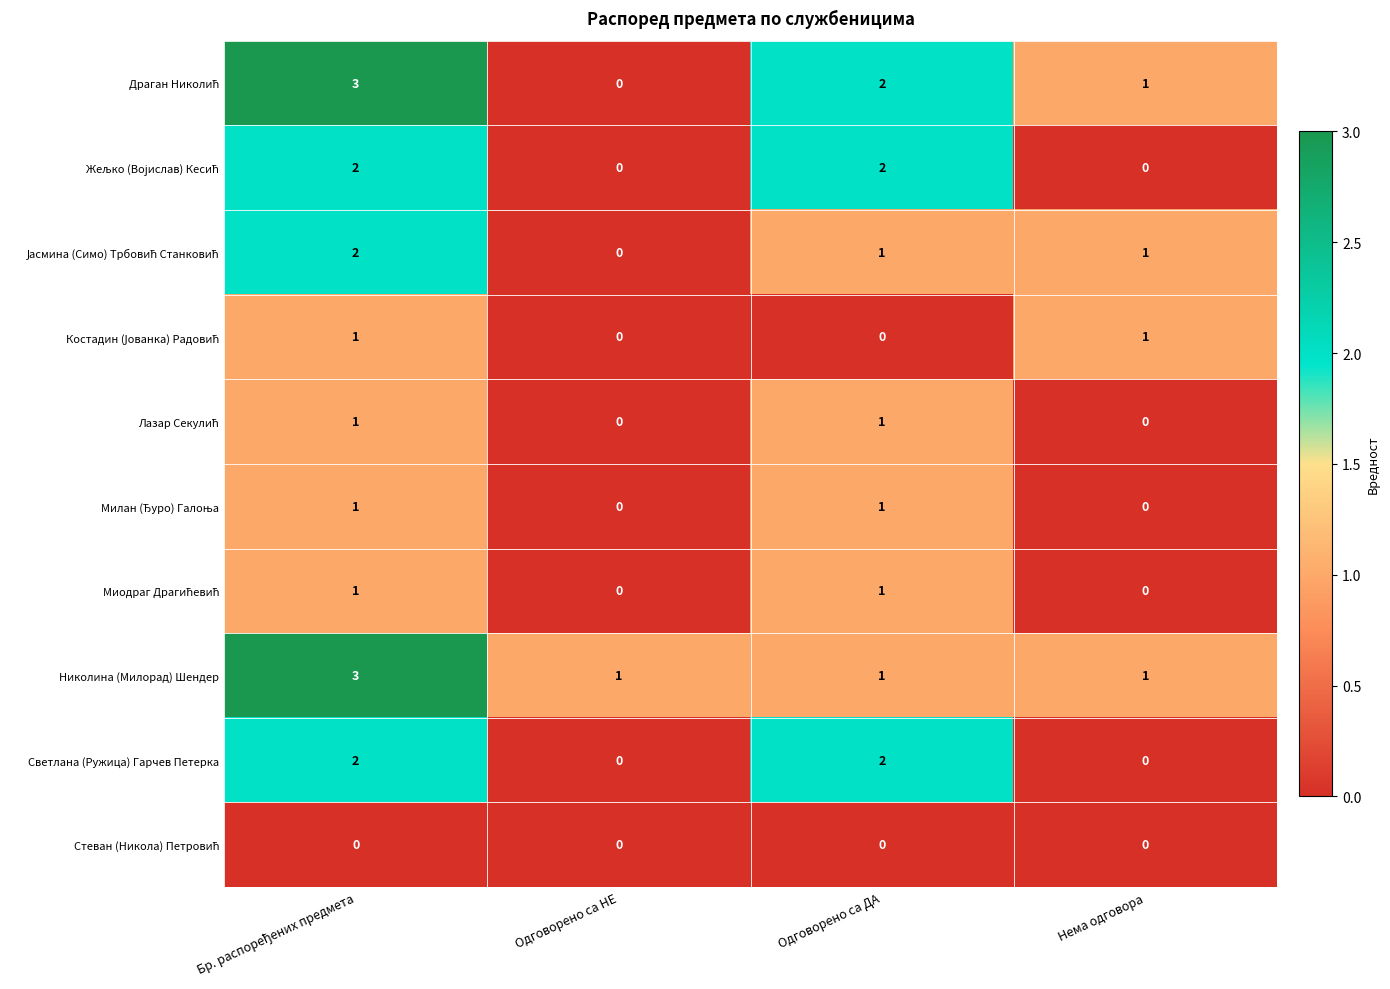

How many distinct data groups are displayed?

10